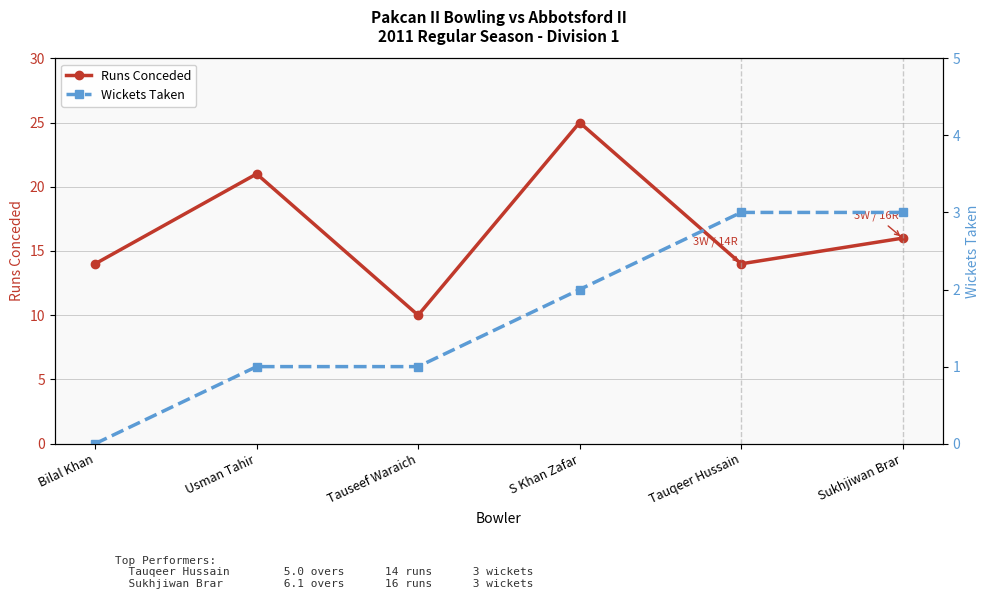

What position from the right is Sukhjiwan Brar?

1